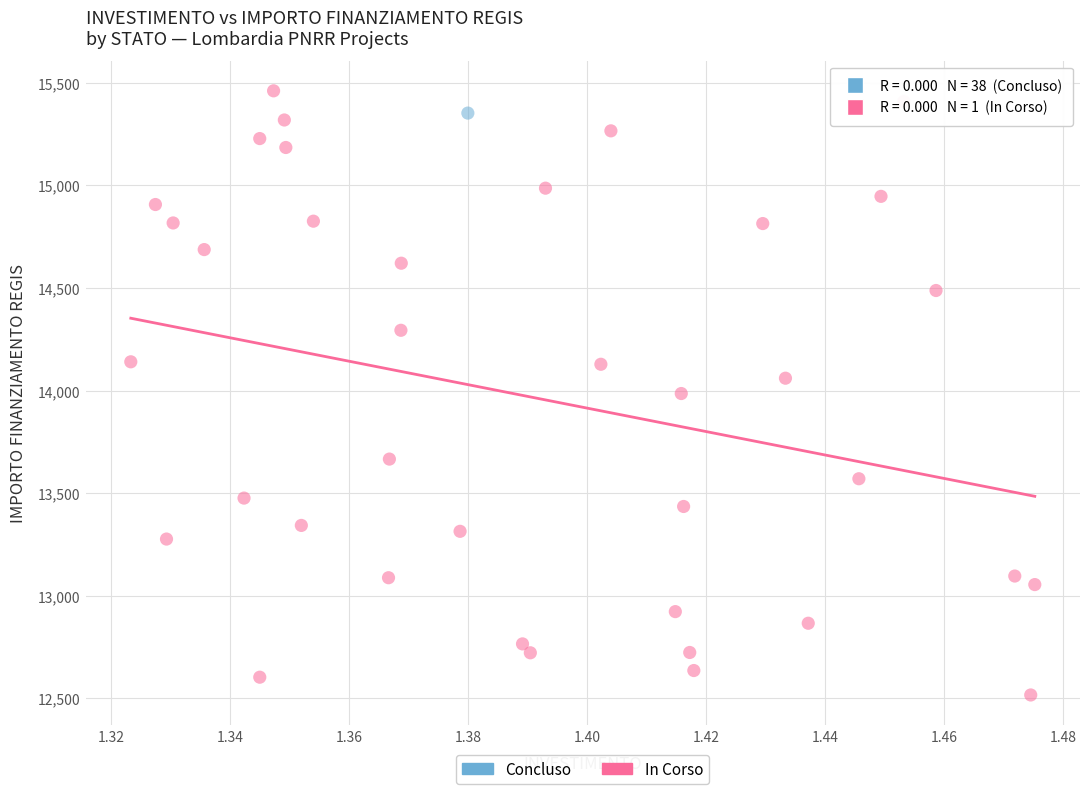

What are all the series names shown in the legend?

Concluso, In Corso